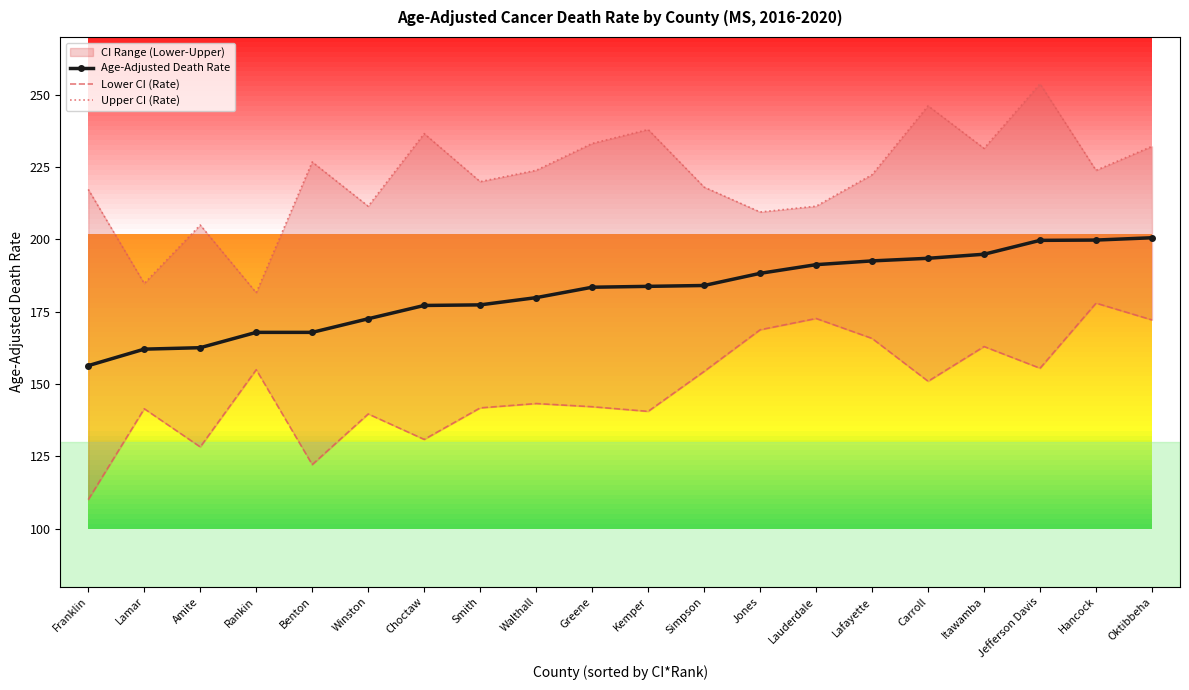

Where is the first local minimum for Lower CI (Rate)?

Amite